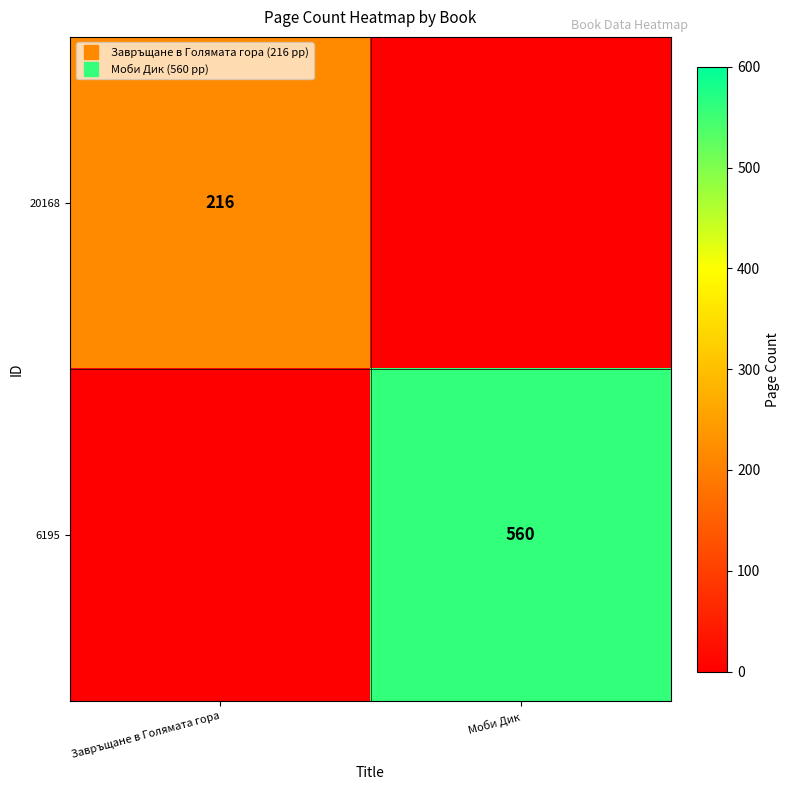

Rank the categories by 20168 value from lowest to highest.

Моби Дик, Завръщане в Голямата гора